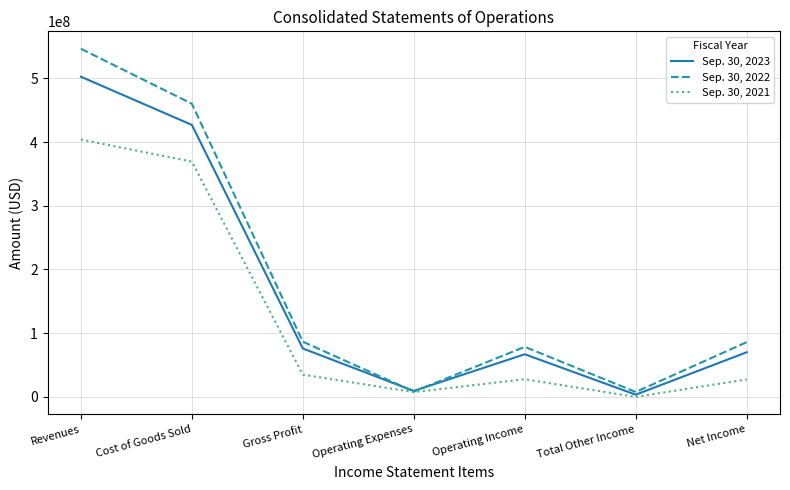

What is the difference between the maximum and minimum values in the Sep. 30, 2022 series?

539288837